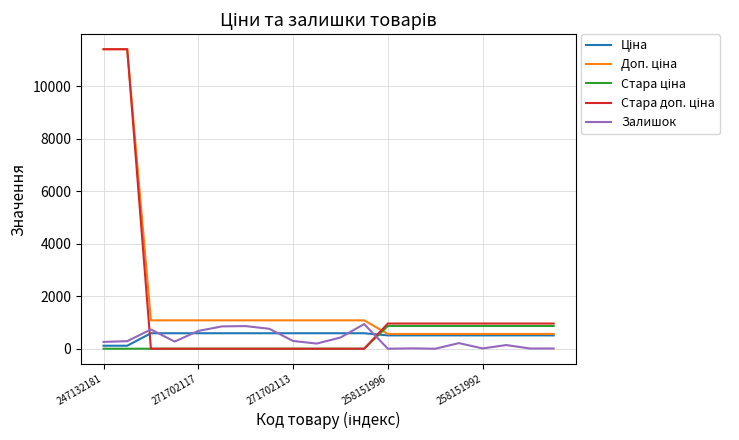

What is the highest value of the Залишок series?

939.0